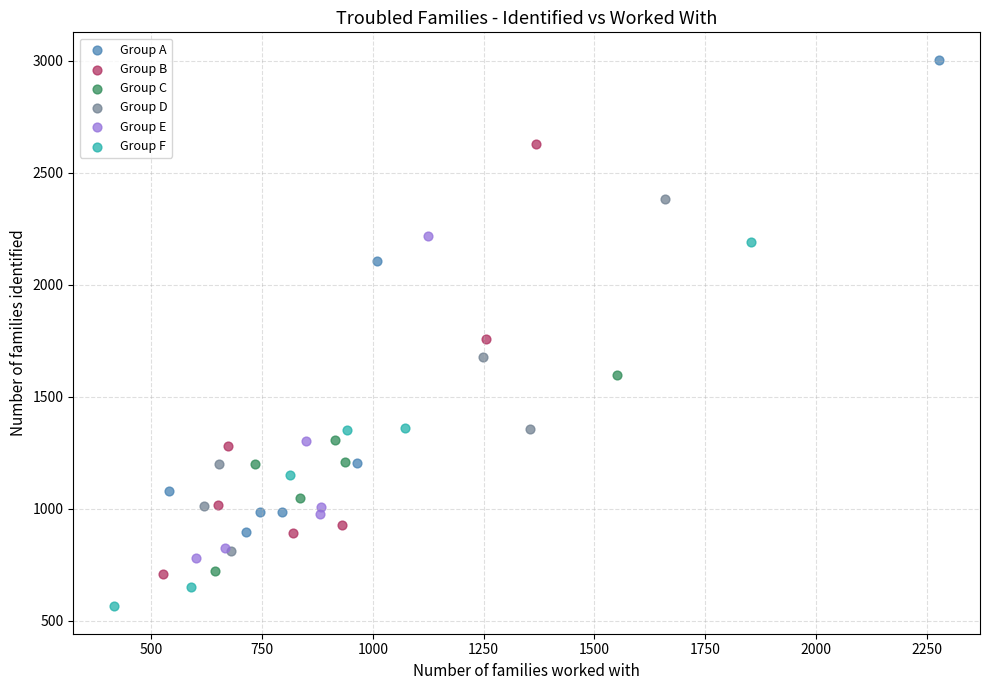

Which series has the widest spread of Y values?

Group A